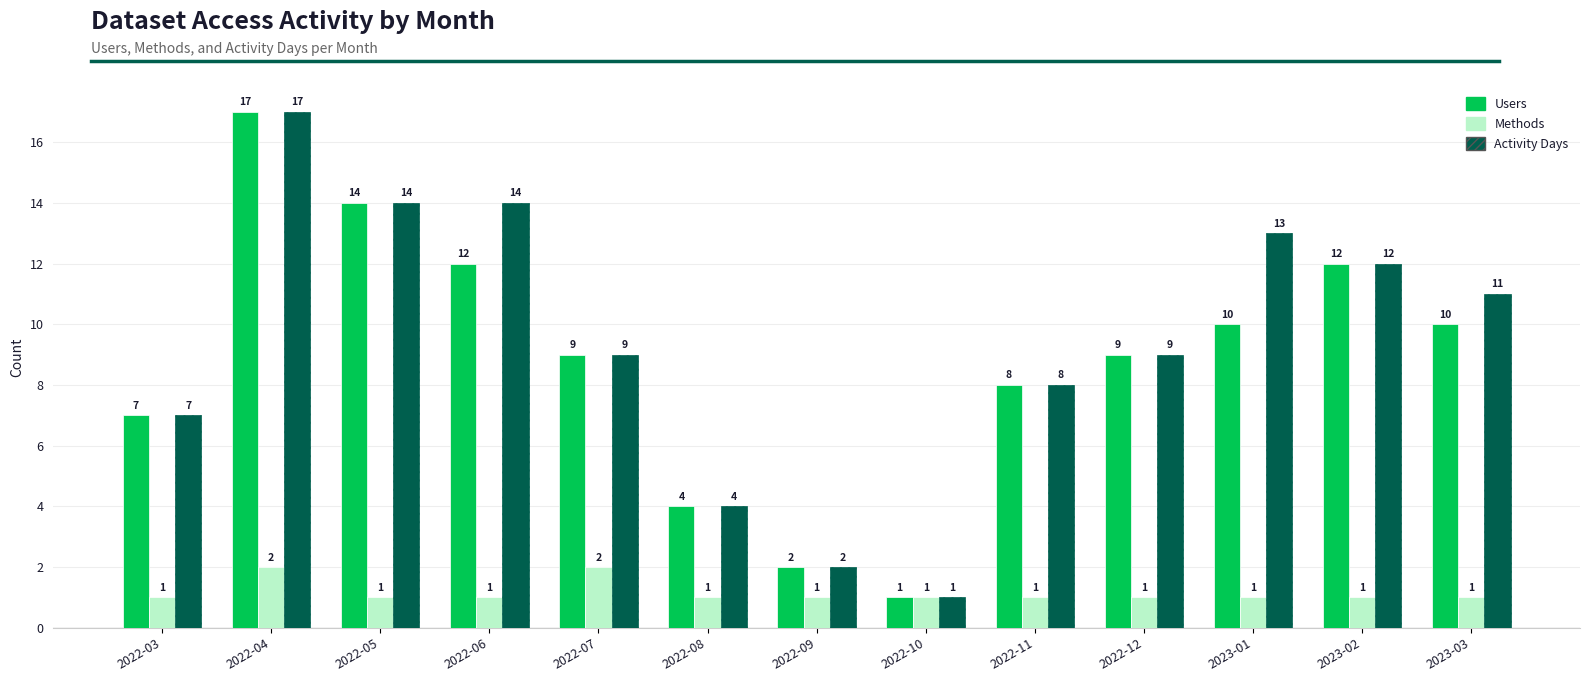

What are all the series names shown in the legend?

Users, Methods, Activity Days